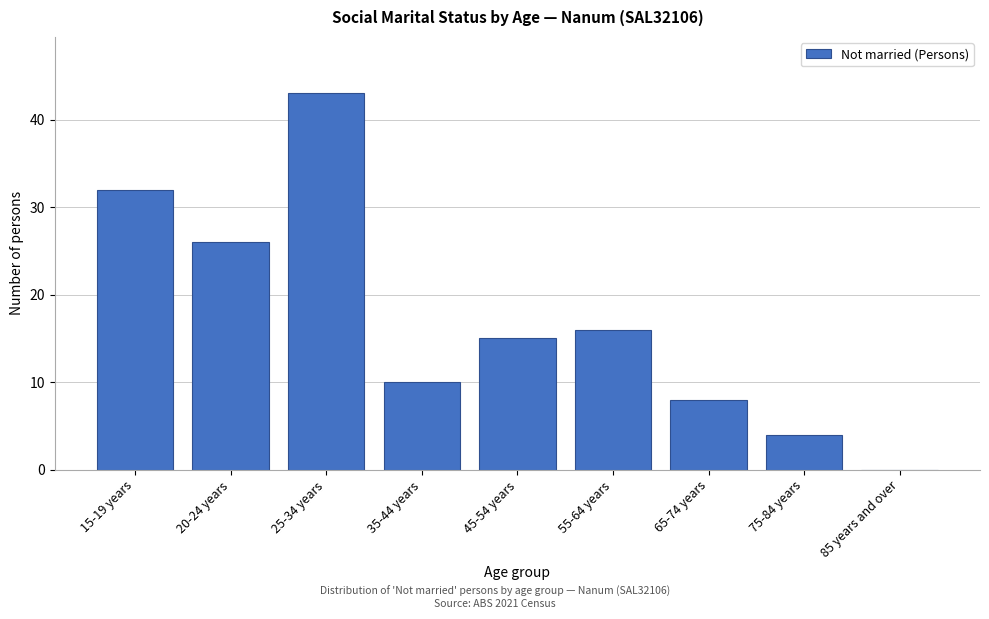

Reading left to right, extract all data points from this chart.

15-19 years=32	20-24 years=26	25-34 years=43	35-44 years=10	45-54 years=15	55-64 years=16	65-74 years=8	75-84 years=4	85 years and over=0